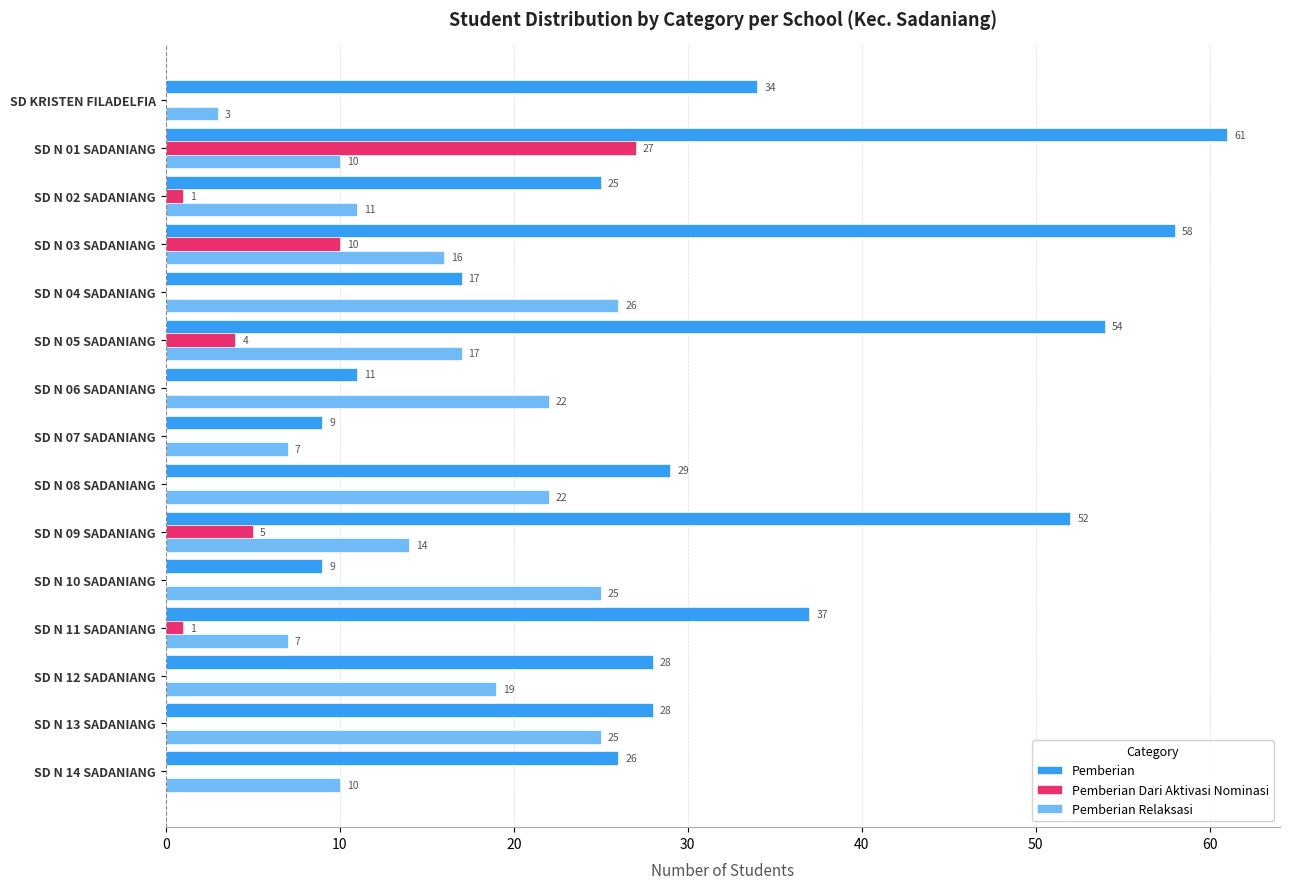

True or false: Pemberian Relaksasi has a value of 3 at SD KRISTEN FILADELFIA.

True